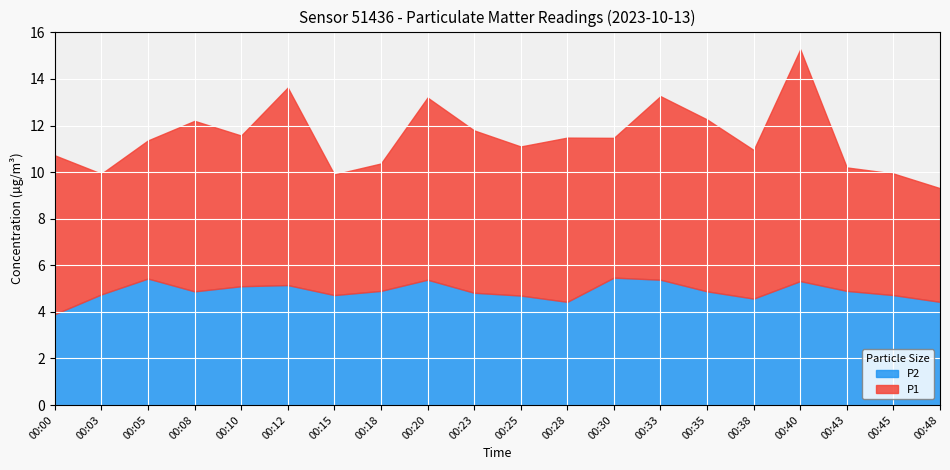

True or false: P2 and P1 intersect in this chart.

False